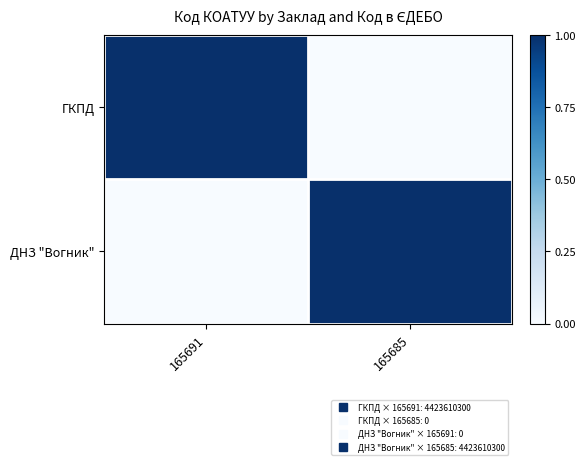

Which series has the widest spread of values?

ГКПД